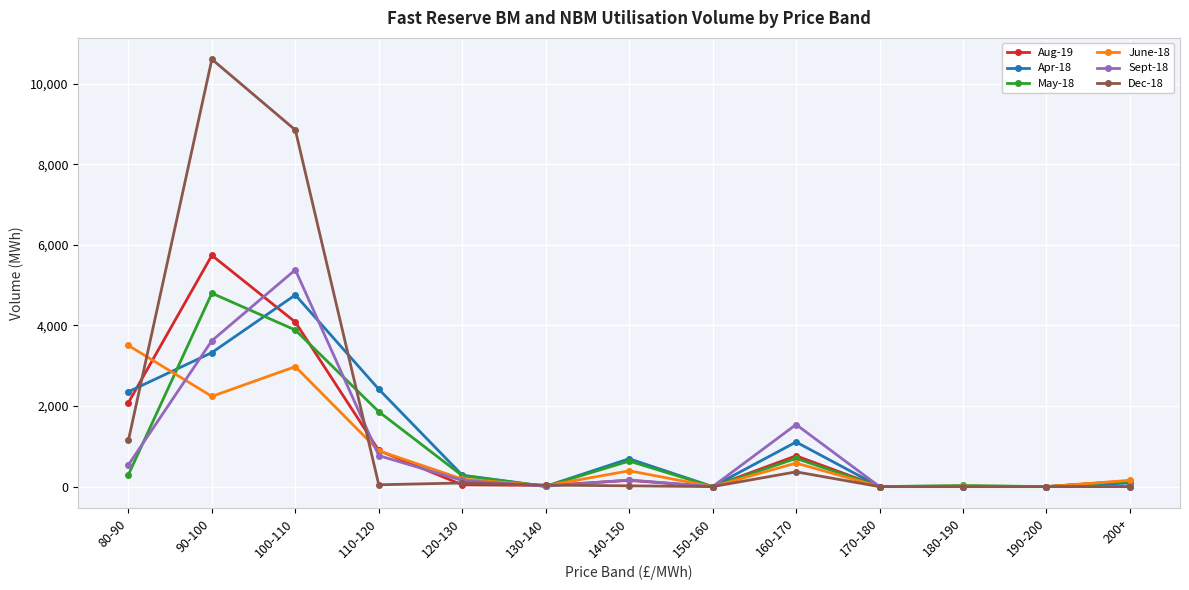

Which series has the largest total across all categories?

Dec-18